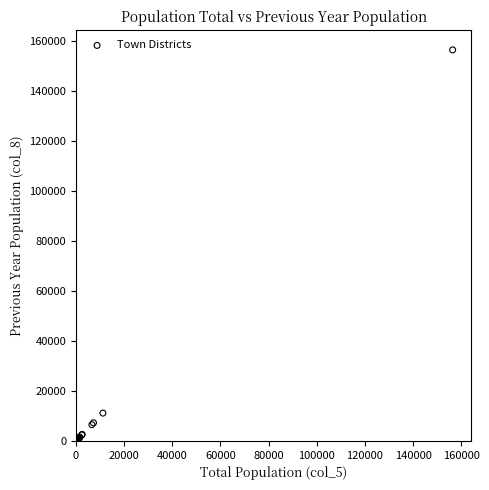

What Y value in the scatter plot is closest to 78250?

11140